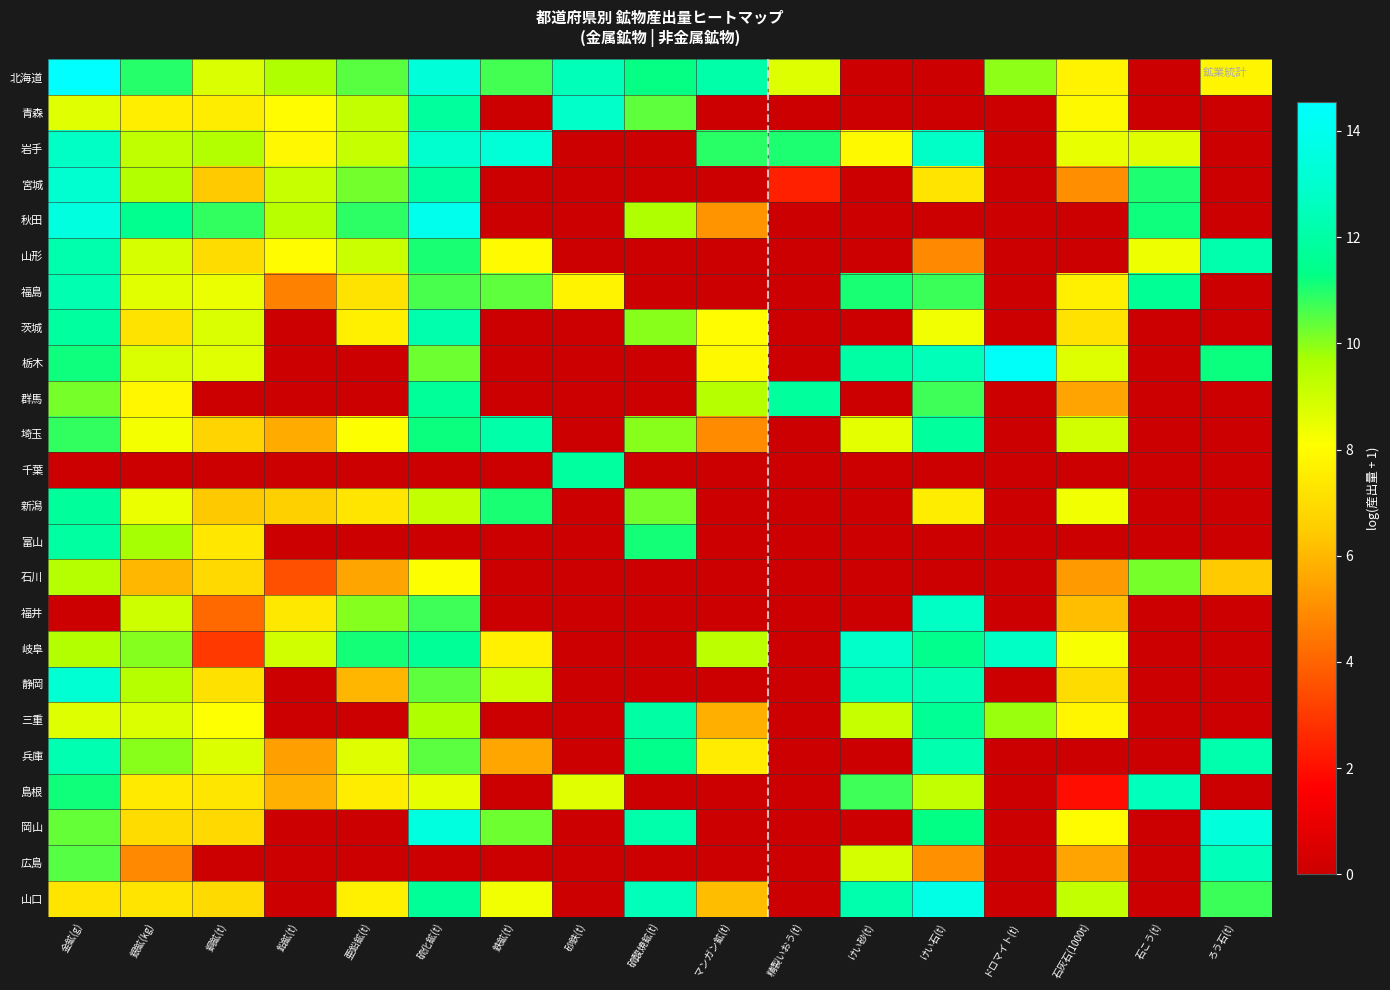

Reading right to left, what are all the values shown in this chart?

北海道: ろう石(t)=7.8	石こう(t)=0.0	石灰石(1000t)=7.7	ドロマイト(t)=10.0	けい石(t)=0.0	けい砂(t)=0.0	精製いおう(t)=8.7	マンガン鉱(t)=12.1	硫酸焼鉱(t)=11.3	砂鉄(t)=12.5	鉄鉱(t)=10.7	硫化鉱(t)=13.3	亜鉛鉱(t)=10.5	鉛鉱(t)=9.6	銅鉱(t)=8.8	銀鉱(kg)=10.9	金鉱(g)=14.6
青森: ろう石(t)=0.0	石こう(t)=0.0	石灰石(1000t)=7.9	ドロマイト(t)=0.0	けい石(t)=0.0	けい砂(t)=0.0	精製いおう(t)=0.0	マンガン鉱(t)=0.0	硫酸焼鉱(t)=10.4	砂鉄(t)=12.8	鉄鉱(t)=0.0	硫化鉱(t)=11.8	亜鉛鉱(t)=9.2	鉛鉱(t)=8.0	銅鉱(t)=7.5	銀鉱(kg)=7.5	金鉱(g)=8.6
岩手: ろう石(t)=0.0	石こう(t)=8.7	石灰石(1000t)=8.5	ドロマイト(t)=0.0	けい石(t)=12.8	けい砂(t)=7.9	精製いおう(t)=11.0	マンガン鉱(t)=10.9	硫酸焼鉱(t)=0.0	砂鉄(t)=0.0	鉄鉱(t)=13.2	硫化鉱(t)=13.0	亜鉛鉱(t)=9.2	鉛鉱(t)=7.9	銅鉱(t)=9.5	銀鉱(kg)=9.3	金鉱(g)=12.7
宮城: ろう石(t)=0.0	石こう(t)=11.0	石灰石(1000t)=5.0	ドロマイト(t)=0.0	けい石(t)=7.2	けい砂(t)=0.0	精製いおう(t)=2.4	マンガン鉱(t)=0.0	硫酸焼鉱(t)=0.0	砂鉄(t)=0.0	鉄鉱(t)=0.0	硫化鉱(t)=11.8	亜鉛鉱(t)=10.2	鉛鉱(t)=9.1	銅鉱(t)=6.4	銀鉱(kg)=9.5	金鉱(g)=13.1
秋田: ろう石(t)=0.0	石こう(t)=11.2	石灰石(1000t)=0.0	ドロマイト(t)=0.0	けい石(t)=0.0	けい砂(t)=0.0	精製いおう(t)=0.0	マンガン鉱(t)=5.2	硫酸焼鉱(t)=9.6	砂鉄(t)=0.0	鉄鉱(t)=0.0	硫化鉱(t)=14.0	亜鉛鉱(t)=10.9	鉛鉱(t)=9.4	銅鉱(t)=10.8	銀鉱(kg)=11.5	金鉱(g)=13.6
山形: ろう石(t)=12.2	石こう(t)=8.4	石灰石(1000t)=0.0	ドロマイト(t)=0.0	けい石(t)=4.9	けい砂(t)=0.0	精製いおう(t)=0.0	マンガン鉱(t)=0.0	硫酸焼鉱(t)=0.0	砂鉄(t)=0.0	鉄鉱(t)=7.9	硫化鉱(t)=11.1	亜鉛鉱(t)=9.1	鉛鉱(t)=8.0	銅鉱(t)=7.0	銀鉱(kg)=8.8	金鉱(g)=12.2
福島: ろう石(t)=0.0	石こう(t)=11.6	石灰石(1000t)=7.6	ドロマイト(t)=0.0	けい石(t)=10.8	けい砂(t)=11.1	精製いおう(t)=0.0	マンガン鉱(t)=0.0	硫酸焼鉱(t)=0.0	砂鉄(t)=7.7	鉄鉱(t)=10.4	硫化鉱(t)=10.6	亜鉛鉱(t)=7.2	鉛鉱(t)=4.7	銅鉱(t)=8.5	銀鉱(kg)=8.6	金鉱(g)=12.3
茨城: ろう石(t)=0.0	石こう(t)=0.0	石灰石(1000t)=7.2	ドロマイト(t)=0.0	けい石(t)=8.3	けい砂(t)=0.0	精製いおう(t)=0.0	マンガン鉱(t)=8.0	硫酸焼鉱(t)=10.0	砂鉄(t)=0.0	鉄鉱(t)=0.0	硫化鉱(t)=12.2	亜鉛鉱(t)=7.6	鉛鉱(t)=0.0	銅鉱(t)=8.8	銀鉱(kg)=7.2	金鉱(g)=11.9
栃木: ろう石(t)=11.2	石こう(t)=0.0	石灰石(1000t)=8.7	ドロマイト(t)=14.4	けい石(t)=12.4	けい砂(t)=12.0	精製いおう(t)=0.0	マンガン鉱(t)=7.9	硫酸焼鉱(t)=0.0	砂鉄(t)=0.0	鉄鉱(t)=0.0	硫化鉱(t)=10.3	亜鉛鉱(t)=0.0	鉛鉱(t)=0.0	銅鉱(t)=8.6	銀鉱(kg)=8.8	金鉱(g)=11.2
群馬: ろう石(t)=0.0	石こう(t)=0.0	石灰石(1000t)=5.5	ドロマイト(t)=0.0	けい石(t)=10.7	けい砂(t)=0.0	精製いおう(t)=11.8	マンガン鉱(t)=9.5	硫酸焼鉱(t)=0.0	砂鉄(t)=0.0	鉄鉱(t)=0.0	硫化鉱(t)=11.7	亜鉛鉱(t)=0.0	鉛鉱(t)=0.0	銅鉱(t)=0.0	銀鉱(kg)=7.9	金鉱(g)=10.2
埼玉: ろう石(t)=0.0	石こう(t)=0.0	石灰石(1000t)=8.9	ドロマイト(t)=0.0	けい石(t)=11.8	けい砂(t)=8.6	精製いおう(t)=0.0	マンガン鉱(t)=5.0	硫酸焼鉱(t)=10.0	砂鉄(t)=0.0	鉄鉱(t)=12.1	硫化鉱(t)=11.2	亜鉛鉱(t)=8.1	鉛鉱(t)=5.7	銅鉱(t)=6.7	銀鉱(kg)=8.3	金鉱(g)=10.9
千葉: ろう石(t)=0.0	石こう(t)=0.0	石灰石(1000t)=0.0	ドロマイト(t)=0.0	けい石(t)=0.0	けい砂(t)=0.0	精製いおう(t)=0.0	マンガン鉱(t)=0.0	硫酸焼鉱(t)=0.0	砂鉄(t)=11.8	鉄鉱(t)=0.0	硫化鉱(t)=0.0	亜鉛鉱(t)=0.0	鉛鉱(t)=0.0	銅鉱(t)=0.0	銀鉱(kg)=0.0	金鉱(g)=0.0
新潟: ろう石(t)=0.0	石こう(t)=0.0	石灰石(1000t)=8.4	ドロマイト(t)=0.0	けい石(t)=7.5	けい砂(t)=0.0	精製いおう(t)=0.0	マンガン鉱(t)=0.0	硫酸焼鉱(t)=10.2	砂鉄(t)=0.0	鉄鉱(t)=11.1	硫化鉱(t)=9.2	亜鉛鉱(t)=7.3	鉛鉱(t)=6.6	銅鉱(t)=6.4	銀鉱(kg)=8.4	金鉱(g)=11.8
富山: ろう石(t)=0.0	石こう(t)=0.0	石灰石(1000t)=0.0	ドロマイト(t)=0.0	けい石(t)=0.0	けい砂(t)=0.0	精製いおう(t)=0.0	マンガン鉱(t)=0.0	硫酸焼鉱(t)=11.1	砂鉄(t)=0.0	鉄鉱(t)=0.0	硫化鉱(t)=0.0	亜鉛鉱(t)=0.0	鉛鉱(t)=0.0	銅鉱(t)=7.3	銀鉱(kg)=9.7	金鉱(g)=11.9
石川: ろう石(t)=6.5	石こう(t)=10.2	石灰石(1000t)=5.3	ドロマイト(t)=0.0	けい石(t)=0.0	けい砂(t)=0.0	精製いおう(t)=0.0	マンガン鉱(t)=0.0	硫酸焼鉱(t)=0.0	砂鉄(t)=0.0	鉄鉱(t)=0.0	硫化鉱(t)=8.1	亜鉛鉱(t)=5.6	鉛鉱(t)=3.5	銅鉱(t)=6.9	銀鉱(kg)=6.0	金鉱(g)=9.4
福井: ろう石(t)=0.0	石こう(t)=0.0	石灰石(1000t)=6.2	ドロマイト(t)=0.0	けい石(t)=12.8	けい砂(t)=0.0	精製いおう(t)=0.0	マンガン鉱(t)=0.0	硫酸焼鉱(t)=0.0	砂鉄(t)=0.0	鉄鉱(t)=0.0	硫化鉱(t)=10.7	亜鉛鉱(t)=10.0	鉛鉱(t)=7.4	銅鉱(t)=4.1	銀鉱(kg)=9.0	金鉱(g)=0.0
岐阜: ろう石(t)=0.0	石こう(t)=0.0	石灰石(1000t)=8.2	ドロマイト(t)=12.7	けい石(t)=11.4	けい砂(t)=12.9	精製いおう(t)=0.0	マンガン鉱(t)=9.4	硫酸焼鉱(t)=0.0	砂鉄(t)=0.0	鉄鉱(t)=7.7	硫化鉱(t)=11.7	亜鉛鉱(t)=11.1	鉛鉱(t)=9.0	銅鉱(t)=3.0	銀鉱(kg)=10.0	金鉱(g)=9.5
静岡: ろう石(t)=0.0	石こう(t)=0.0	石灰石(1000t)=7.0	ドロマイト(t)=0.0	けい石(t)=12.4	けい砂(t)=12.4	精製いおう(t)=0.0	マンガン鉱(t)=0.0	硫酸焼鉱(t)=0.0	砂鉄(t)=0.0	鉄鉱(t)=9.0	硫化鉱(t)=10.4	亜鉛鉱(t)=6.0	鉛鉱(t)=0.0	銅鉱(t)=7.1	銀鉱(kg)=9.5	金鉱(g)=13.1
三重: ろう石(t)=0.0	石こう(t)=0.0	石灰石(1000t)=7.8	ドロマイト(t)=9.8	けい石(t)=11.6	けい砂(t)=9.2	精製いおう(t)=0.0	マンガン鉱(t)=5.8	硫酸焼鉱(t)=12.0	砂鉄(t)=0.0	鉄鉱(t)=0.0	硫化鉱(t)=9.6	亜鉛鉱(t)=0.0	鉛鉱(t)=0.0	銅鉱(t)=8.1	銀鉱(kg)=8.7	金鉱(g)=8.7
兵庫: ろう石(t)=12.2	石こう(t)=0.0	石灰石(1000t)=0.0	ドロマイト(t)=0.0	けい石(t)=12.2	けい砂(t)=0.0	精製いおう(t)=0.0	マンガン鉱(t)=7.5	硫酸焼鉱(t)=11.4	砂鉄(t)=0.0	鉄鉱(t)=5.6	硫化鉱(t)=10.4	亜鉛鉱(t)=8.7	鉛鉱(t)=5.4	銅鉱(t)=8.8	銀鉱(kg)=10.0	金鉱(g)=12.3
島根: ろう石(t)=0.0	石こう(t)=12.5	石灰石(1000t)=1.9	ドロマイト(t)=0.0	けい石(t)=9.2	けい砂(t)=10.7	精製いおう(t)=0.0	マンガン鉱(t)=0.0	硫酸焼鉱(t)=0.0	砂鉄(t)=8.7	鉄鉱(t)=0.0	硫化鉱(t)=8.6	亜鉛鉱(t)=7.5	鉛鉱(t)=5.8	銅鉱(t)=7.3	銀鉱(kg)=7.4	金鉱(g)=11.2
岡山: ろう石(t)=13.4	石こう(t)=0.0	石灰石(1000t)=8.0	ドロマイト(t)=0.0	けい石(t)=11.3	けい砂(t)=0.0	精製いおう(t)=0.0	マンガン鉱(t)=0.0	硫酸焼鉱(t)=12.1	砂鉄(t)=0.0	鉄鉱(t)=10.3	硫化鉱(t)=13.5	亜鉛鉱(t)=0.0	鉛鉱(t)=0.0	銅鉱(t)=6.9	銀鉱(kg)=7.0	金鉱(g)=10.4
広島: ろう石(t)=12.5	石こう(t)=0.0	石灰石(1000t)=5.5	ドロマイト(t)=0.0	けい石(t)=5.1	けい砂(t)=8.9	精製いおう(t)=0.0	マンガン鉱(t)=0.0	硫酸焼鉱(t)=0.0	砂鉄(t)=0.0	鉄鉱(t)=0.0	硫化鉱(t)=0.0	亜鉛鉱(t)=0.0	鉛鉱(t)=0.0	銅鉱(t)=0.0	銀鉱(kg)=4.9	金鉱(g)=10.5
山口: ろう石(t)=10.7	石こう(t)=0.0	石灰石(1000t)=9.2	ドロマイト(t)=0.0	けい石(t)=13.7	けい砂(t)=12.2	精製いおう(t)=0.0	マンガン鉱(t)=6.1	硫酸焼鉱(t)=12.4	砂鉄(t)=0.0	鉄鉱(t)=8.3	硫化鉱(t)=11.7	亜鉛鉱(t)=7.6	鉛鉱(t)=0.0	銅鉱(t)=6.9	銀鉱(kg)=7.2	金鉱(g)=7.2